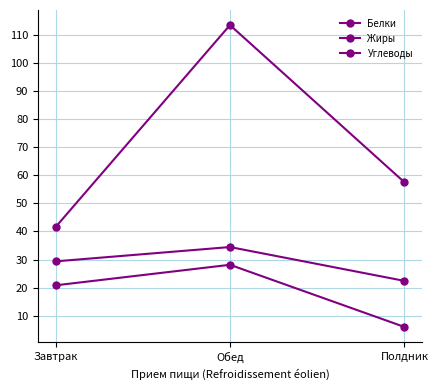

What is the sum of all Углеводы values?

212.4